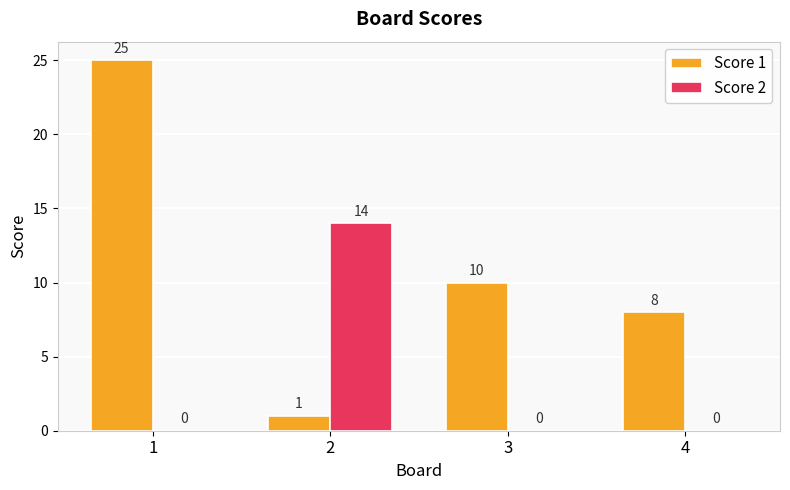

How many groups of bars are there?

4